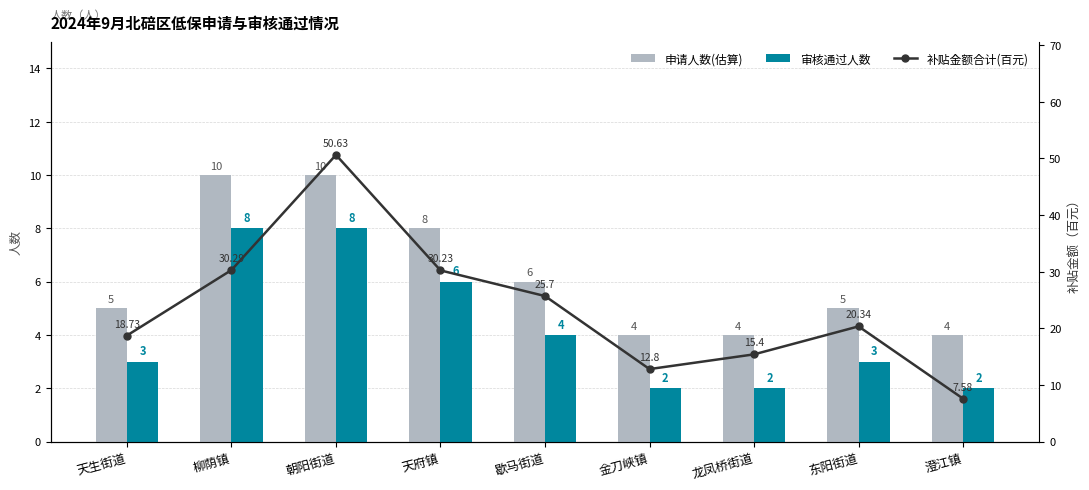

True or false: 补贴金额合计(百元) has a value of 50.6 at 朝阳街道.

True